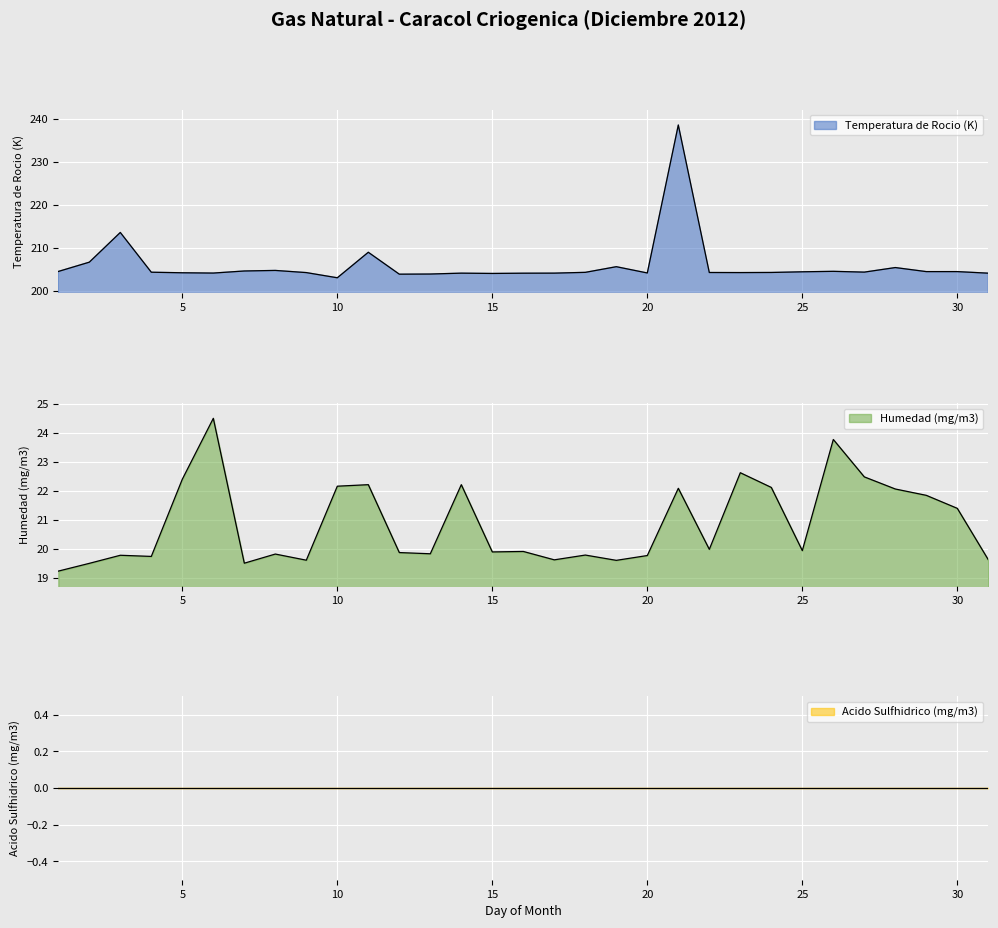

What is the difference between the maximum and second lowest values in the Humedad (mg/m3) series?

5.0